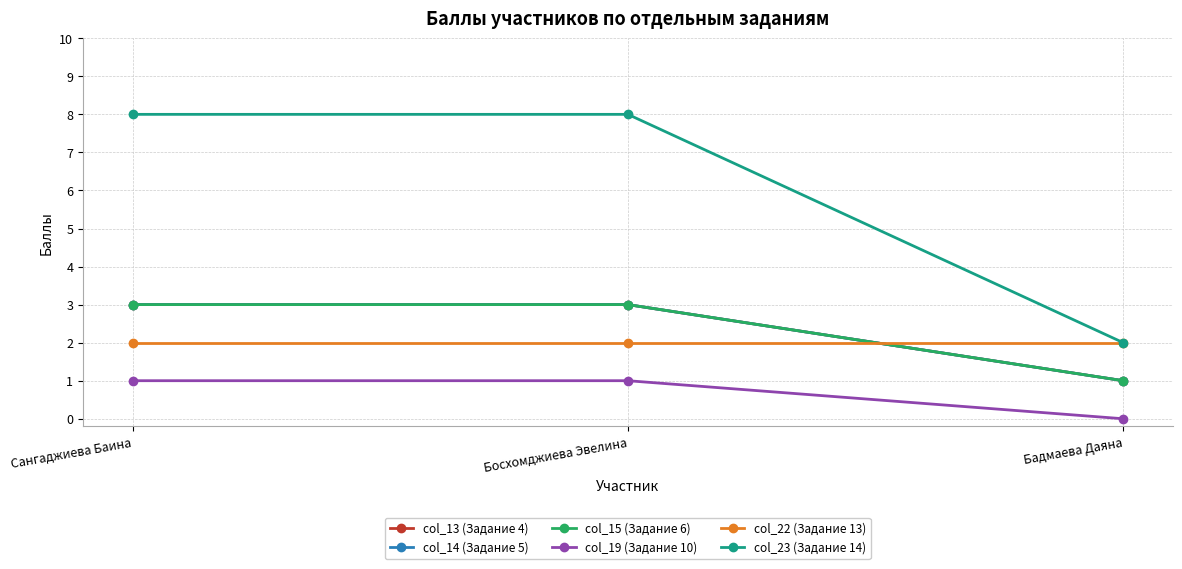

The col_22 (Задание 13) series shows 1 at Бадмаева Даяна. True or false?

False